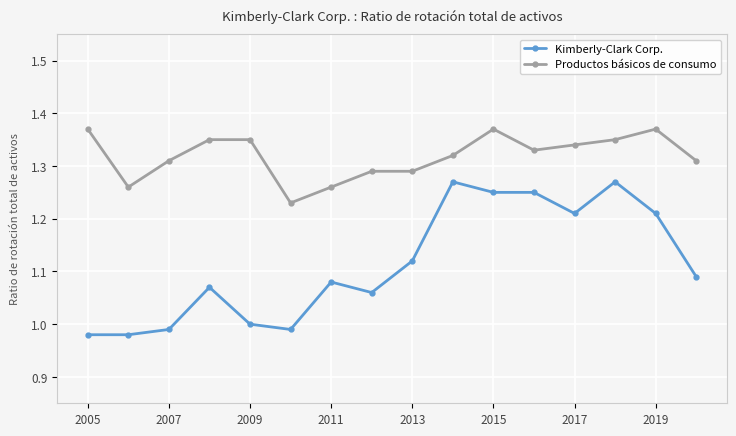

Which series has the largest total across all categories?

Productos básicos de consumo